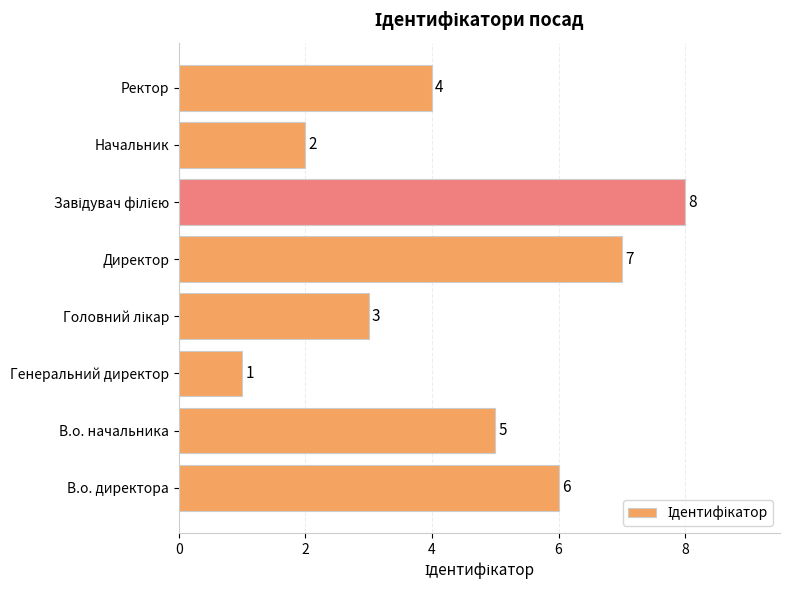

Is it true that the value at Ректор is 2?

False